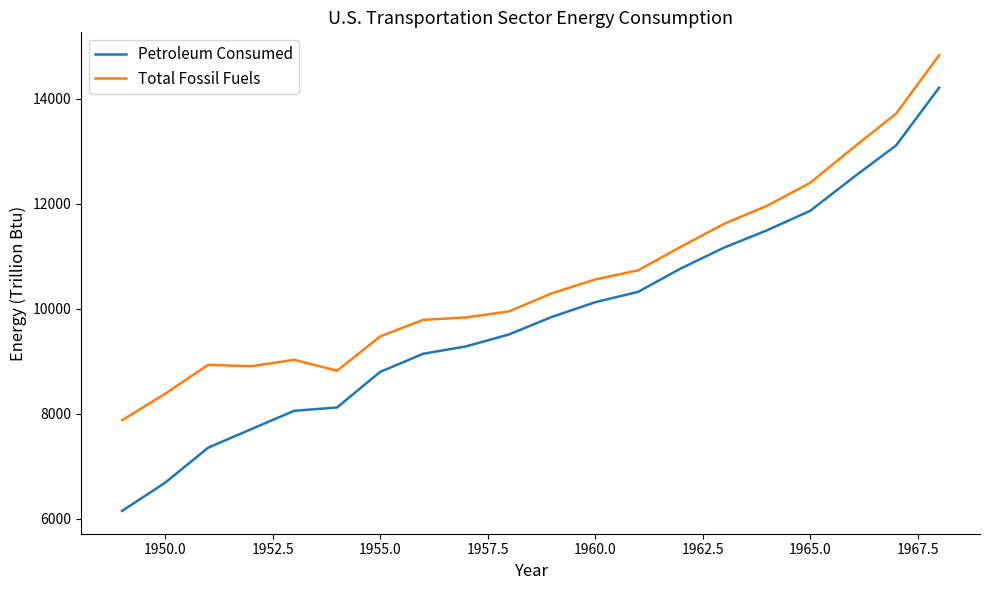

True or false: Petroleum Consumed has more than 1 interior local peaks.

False